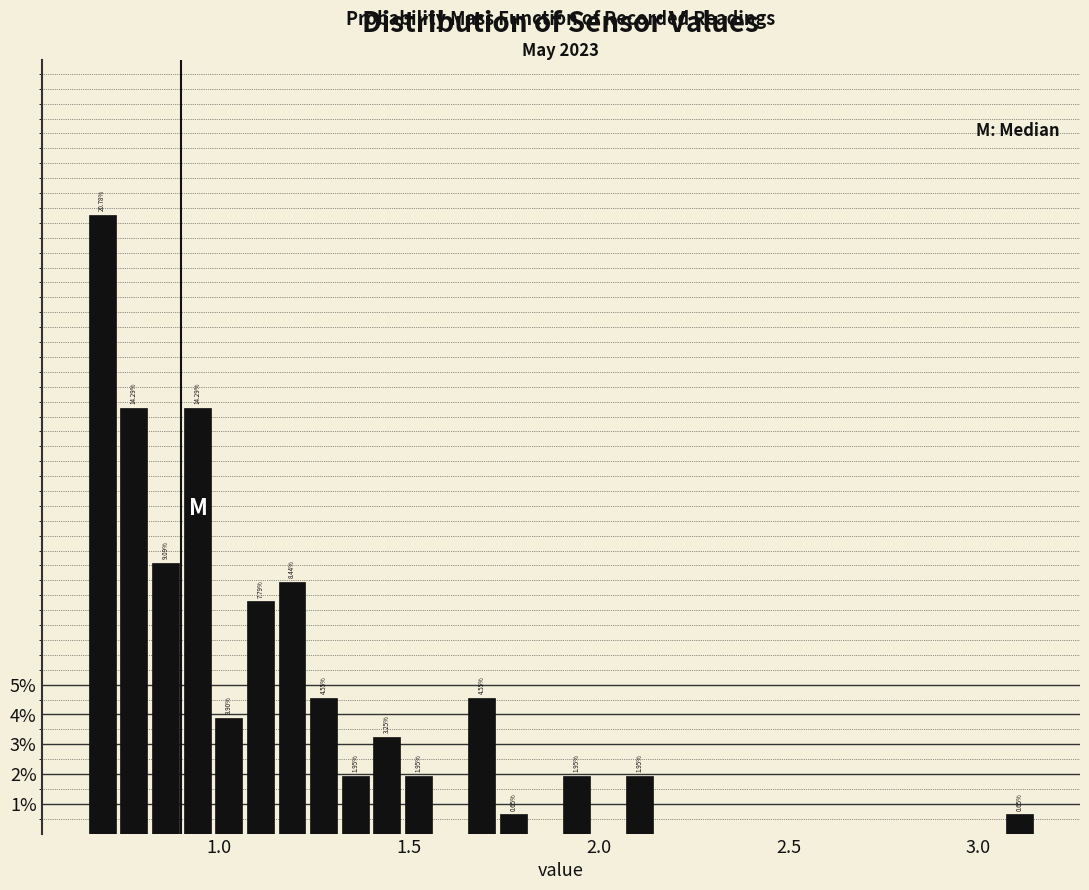

Read against the x-axis, roughly where is the centre of the tallest bar?

0.70